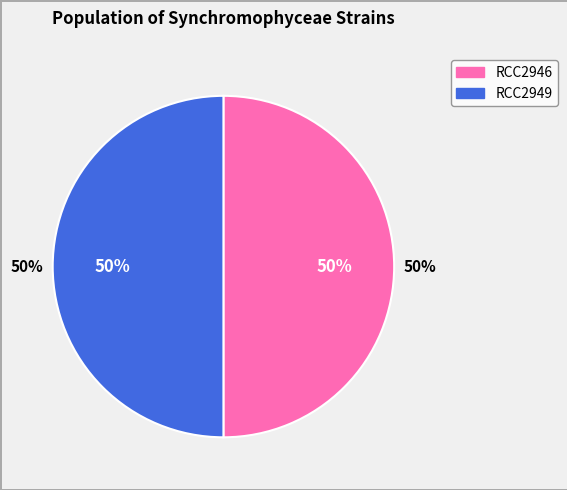

What is the total percentage of RCC2949 and RCC2946?

100.0%